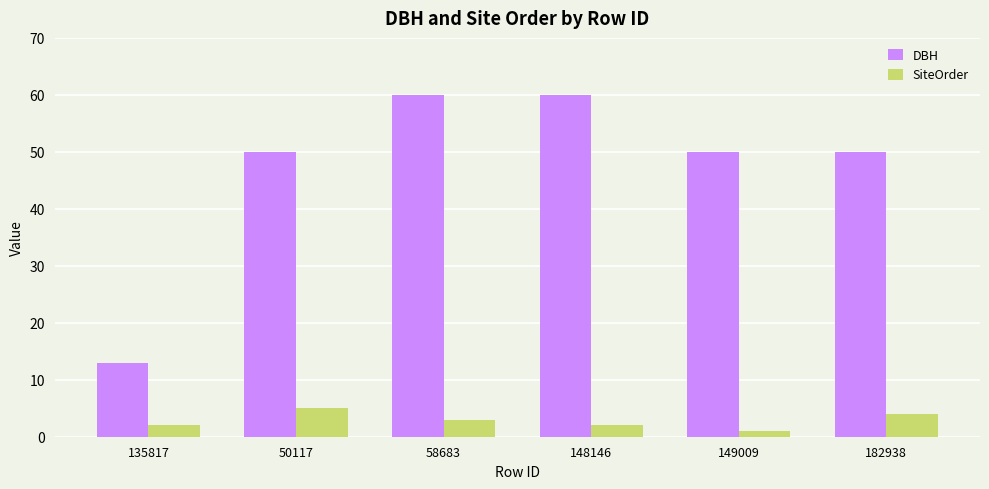

Is it true that DBH equals 76 at 50117?

False